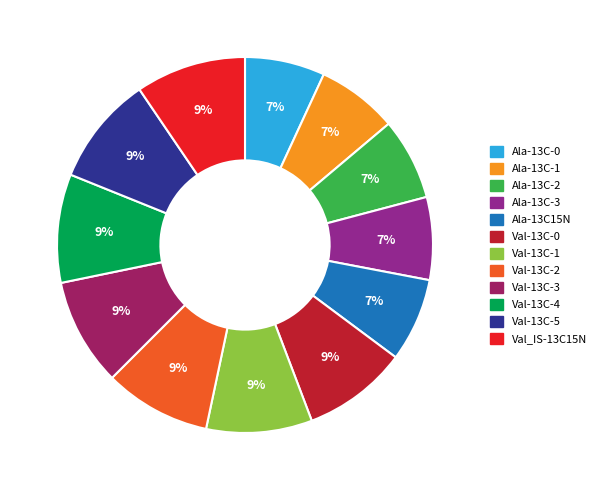

Does any single category account for the majority?

No